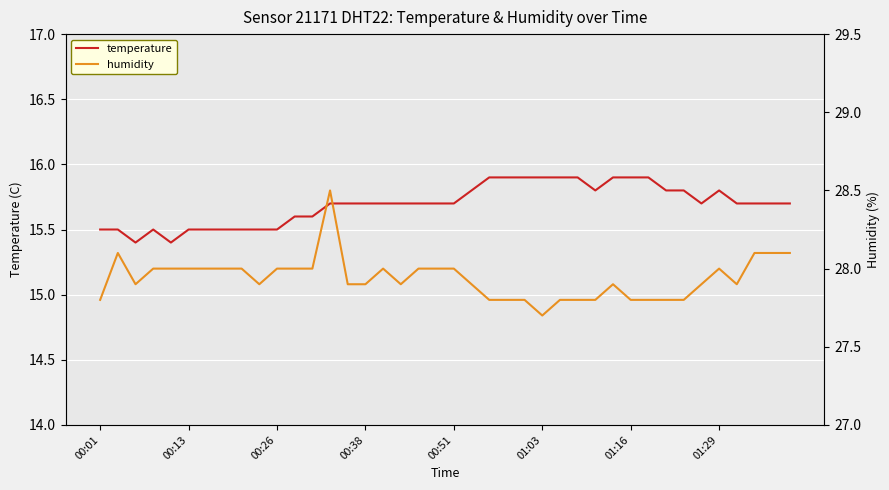

True or false: humidity and temperature cross at least once.

False